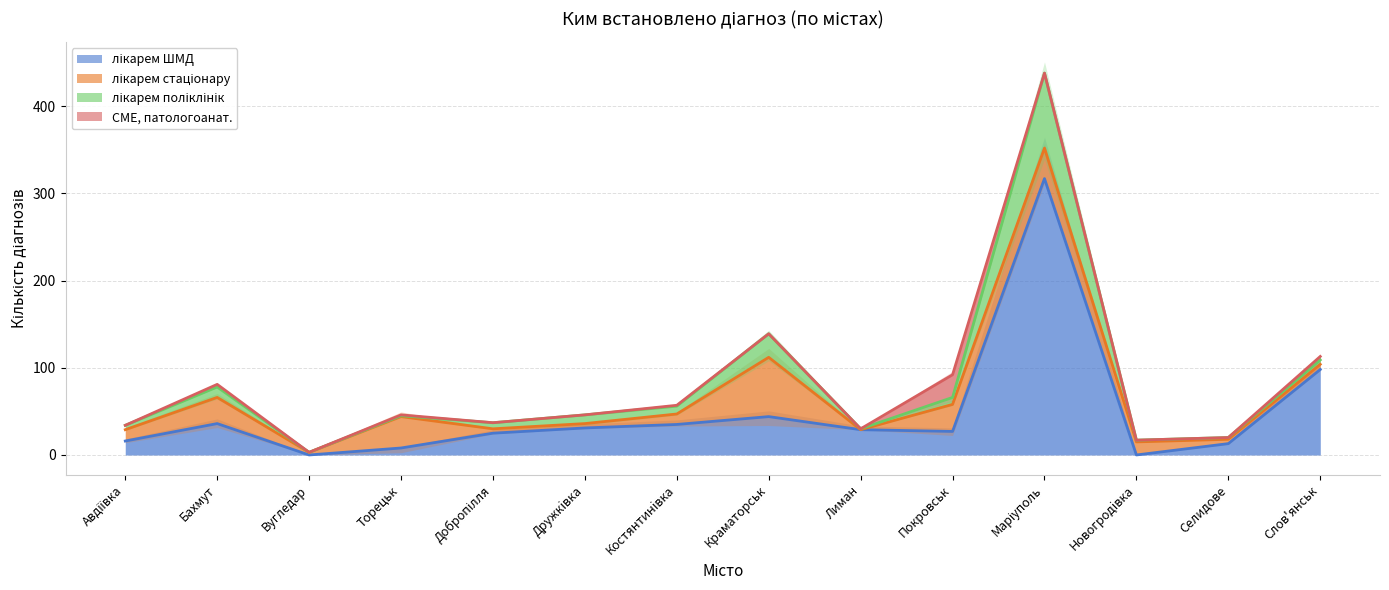

At which category is the sum across all series the highest?

Маріуполь